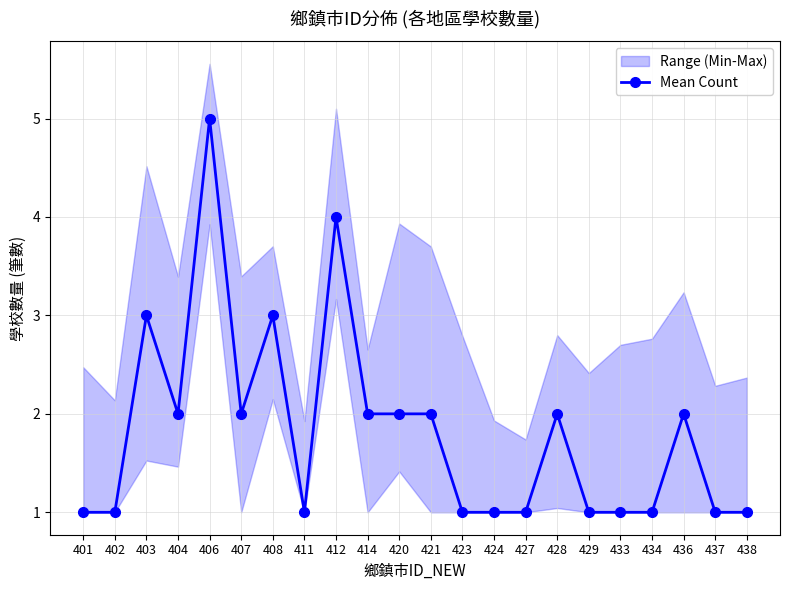

What is the minimum value shown in the chart?

1